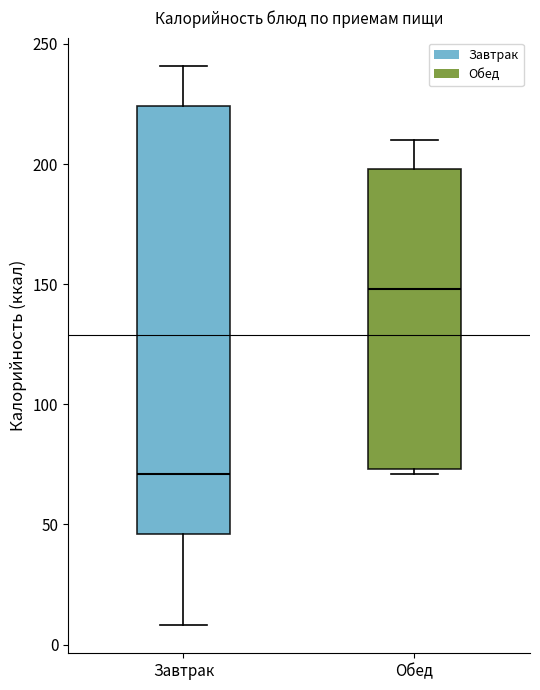

Where does the median line of the box for Обед sit on the y-axis? The values are not printed on the chart, so give them approximately, as read against the axis.

150